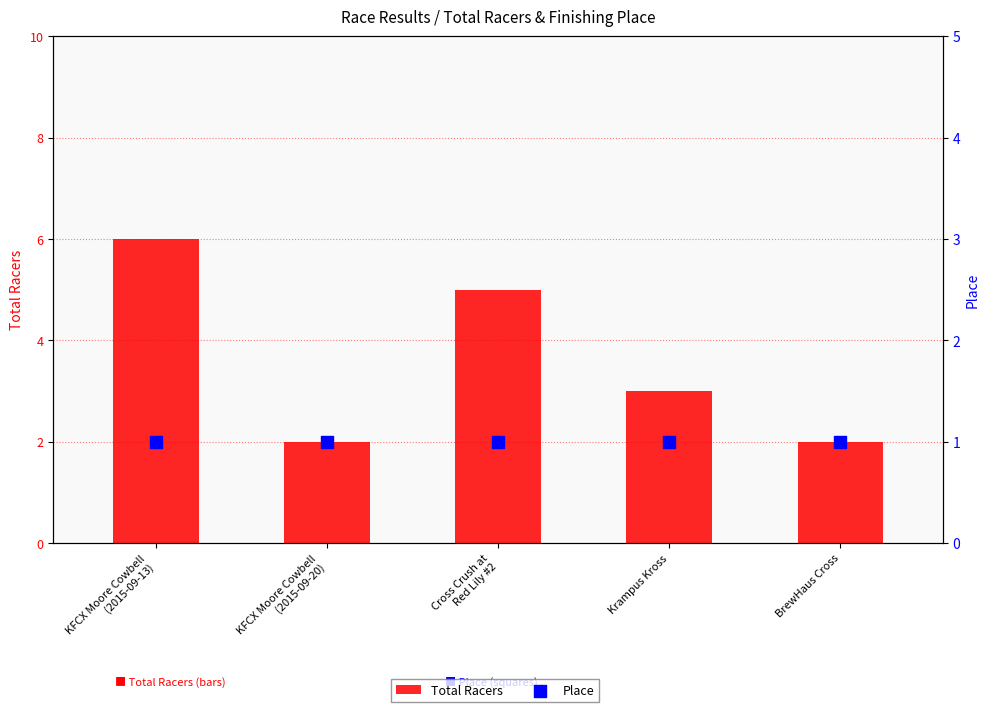

What is the total value across all series at KFCX Moore Cowbell
(2015-09-13)?

7